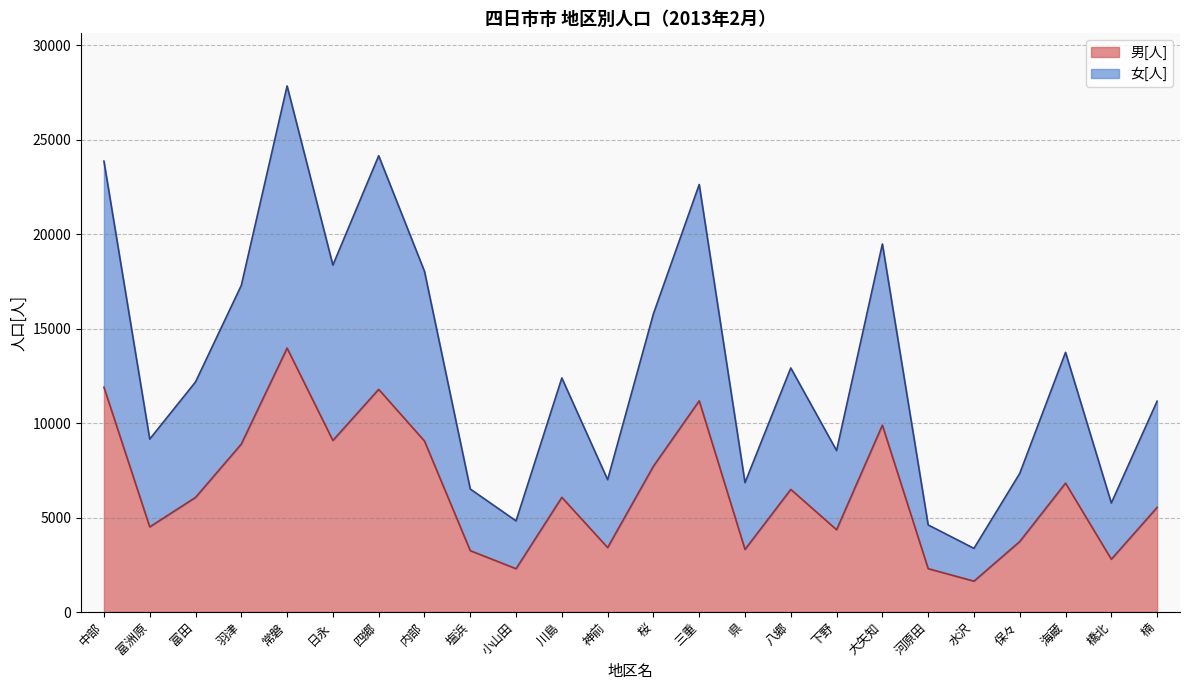

What is the sum of all 男[人] values?

156057